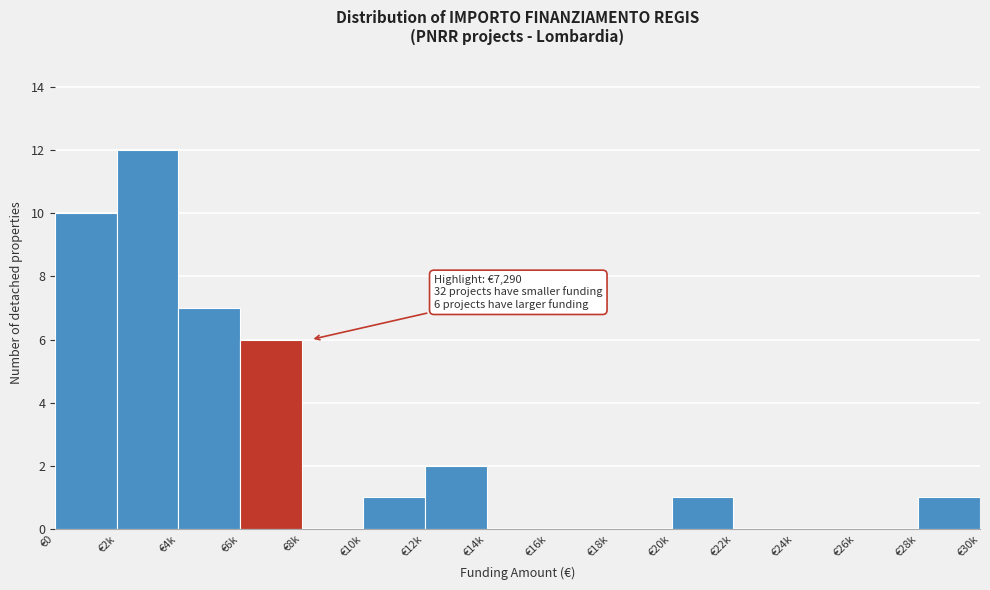

Which label corresponds to the largest value in the chart?

€2k